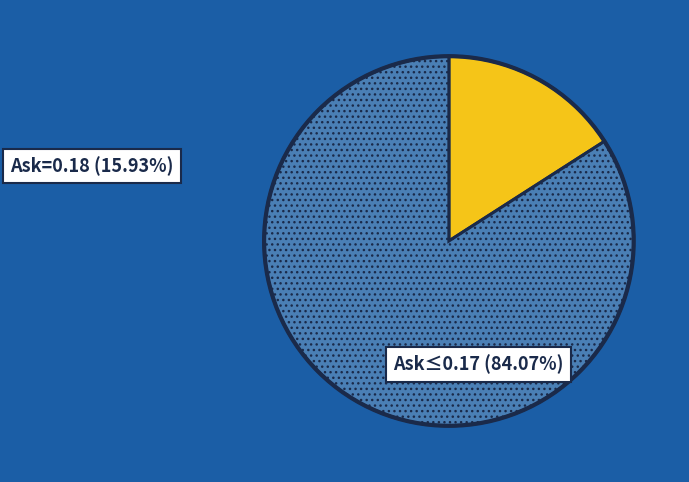

Is there a majority slice in this chart?

Yes